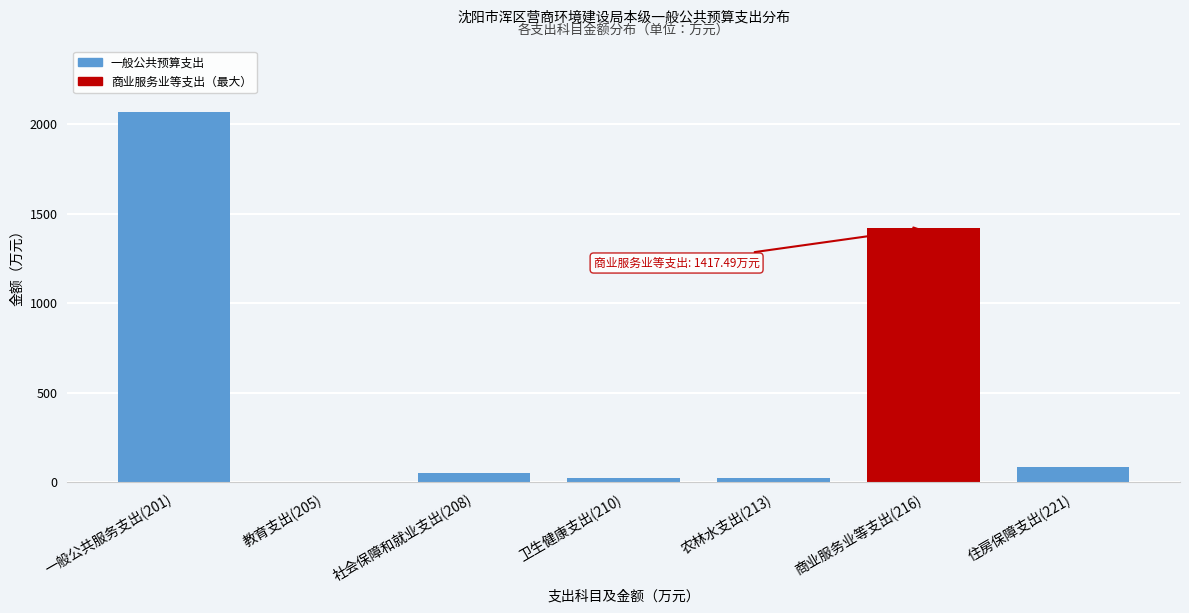

At which category does the chart reach its peak across all series?

一般公共服务支出(201)